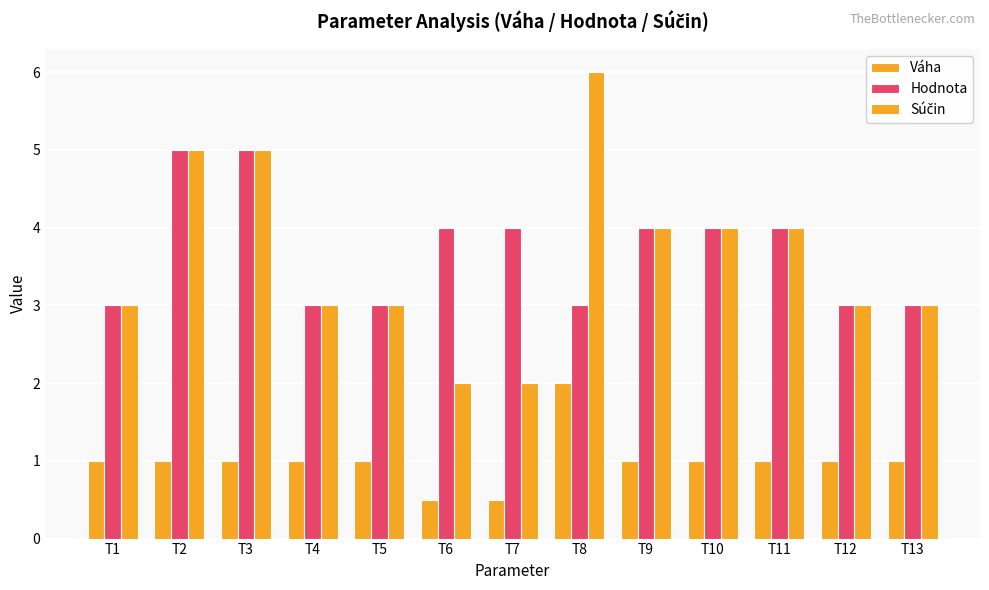

How many series are shown in this chart?

3